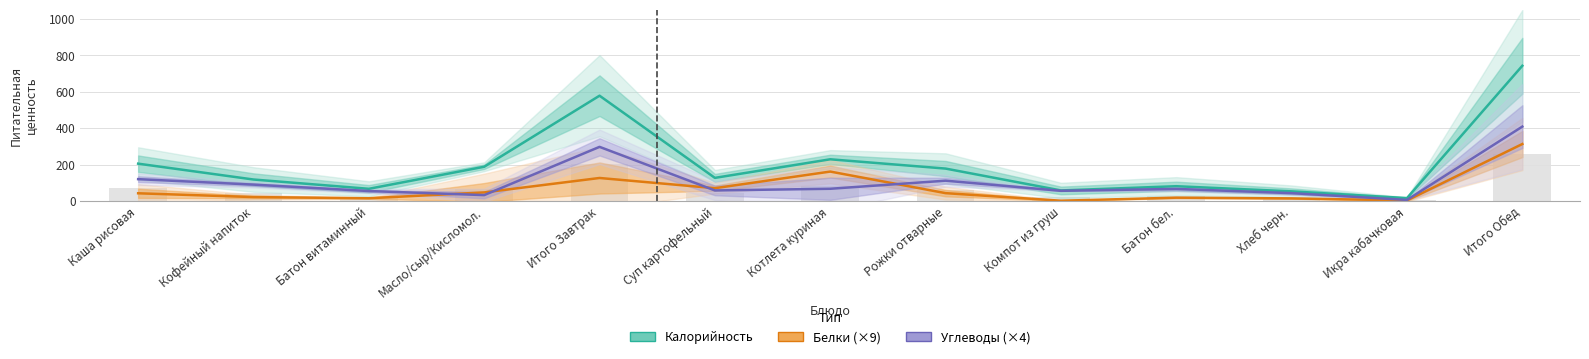

Reading left to right, transcribe all the data shown in this chart.

Калорийность: 205.0	118.0	67.0	188.0	578.0	127.0	229.0	178.0	58.0	81.2	53.0	16.0	742.2
Белки (×9): 42.4	21.6	15.2	47.2	126.4	70.4	161.6	43.2	1.6	18.4	14.4	3.2	312.8
Углеводы (×4): 120.0	90.0	54.8	32.4	297.2	58.0	67.2	111.6	56.0	66.4	43.2	6.0	408.4